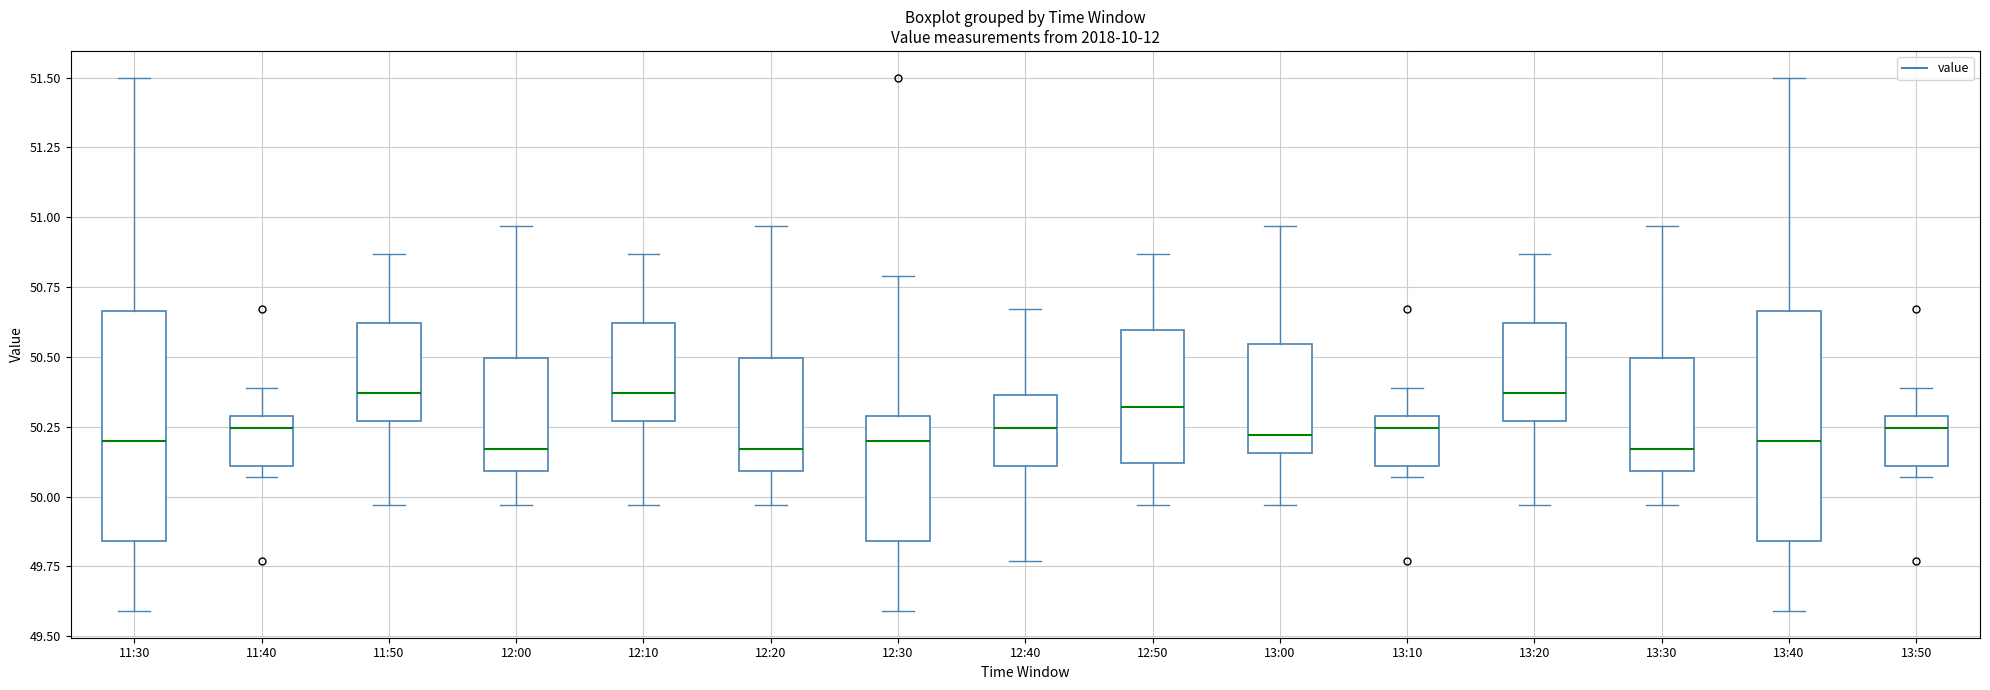

Where is the upper edge of the box for 12:40 on the y-axis? The values are not printed on the chart, so give them approximately, as read against the axis.

50.35